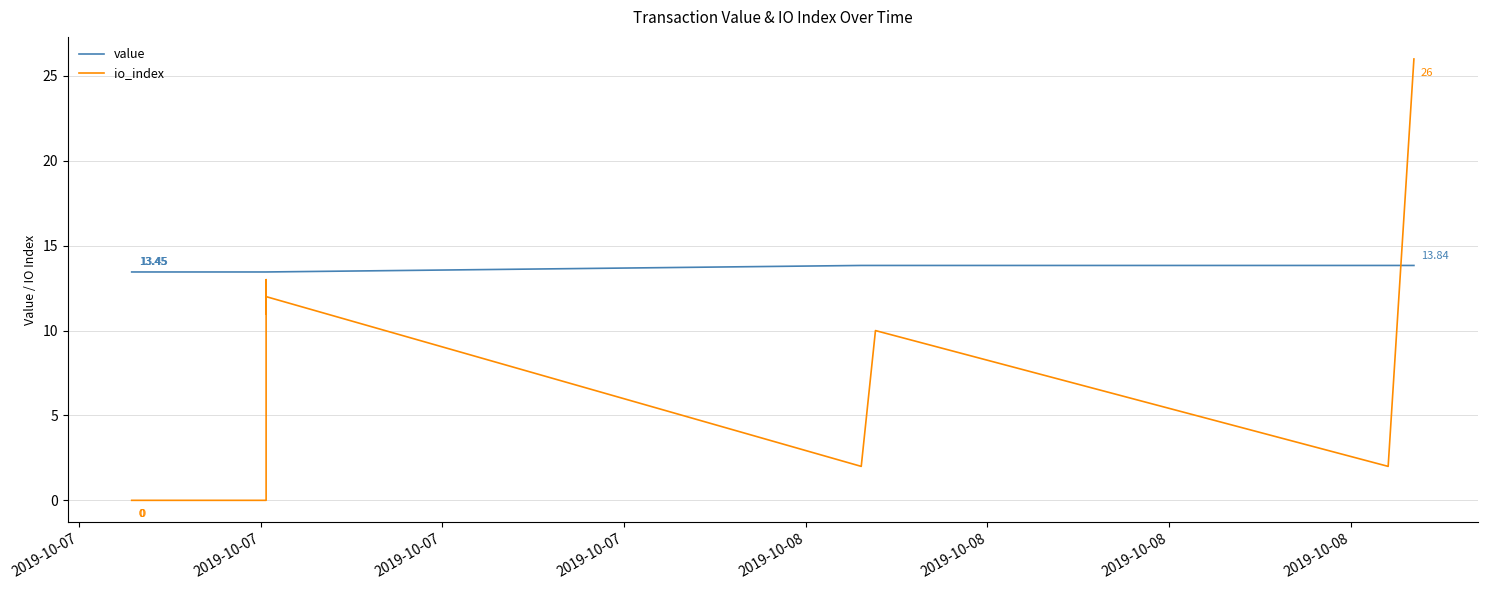

What is the difference between the maximum and minimum values in the value series?

0.4